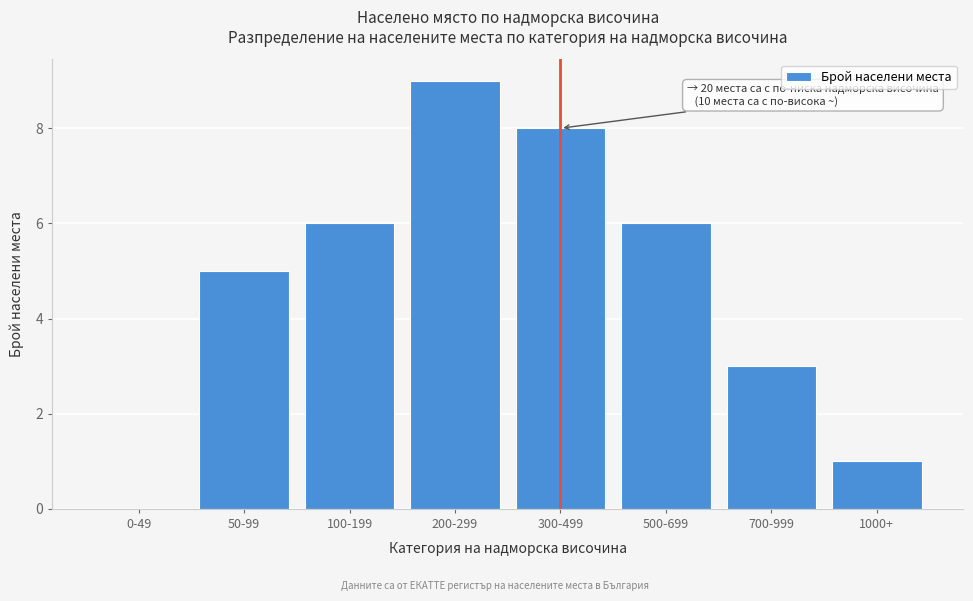

Reading left to right, transcribe all the data shown in this chart.

0-49=0	50-99=5	100-199=6	200-299=9	300-499=8	500-699=6	700-999=3	1000+=1